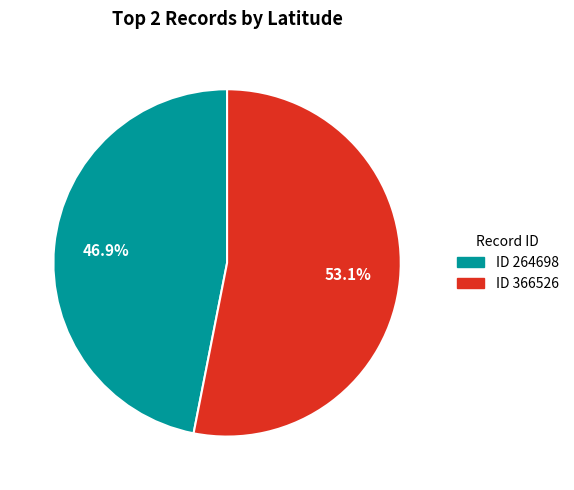

Does any single category account for the majority?

Yes